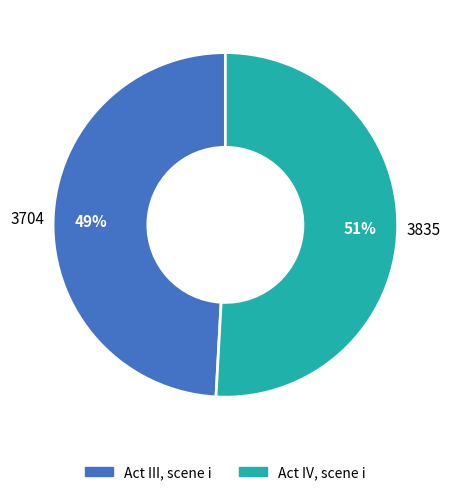

Which category has the smallest portion of the pie?

Act III, scene i